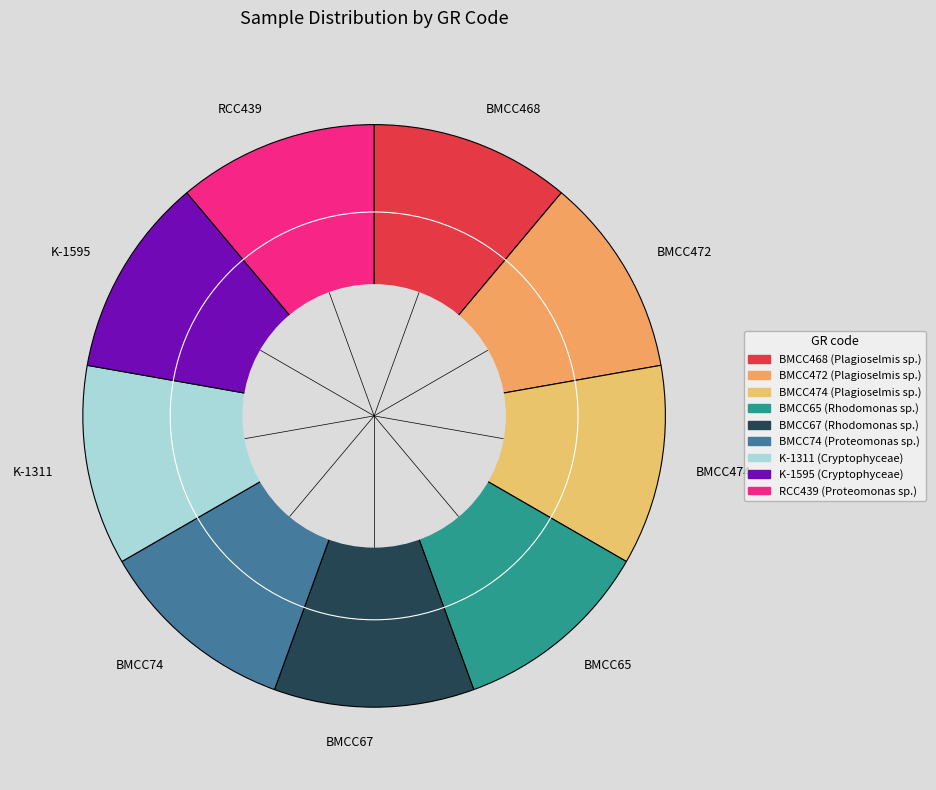

Do BMCC474 and BMCC65 together represent more than half of the pie?

No